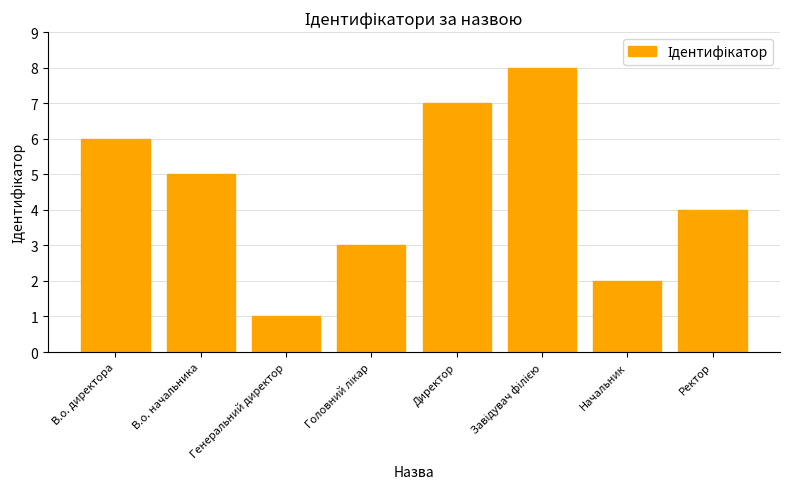

How many bars are there in total?

8